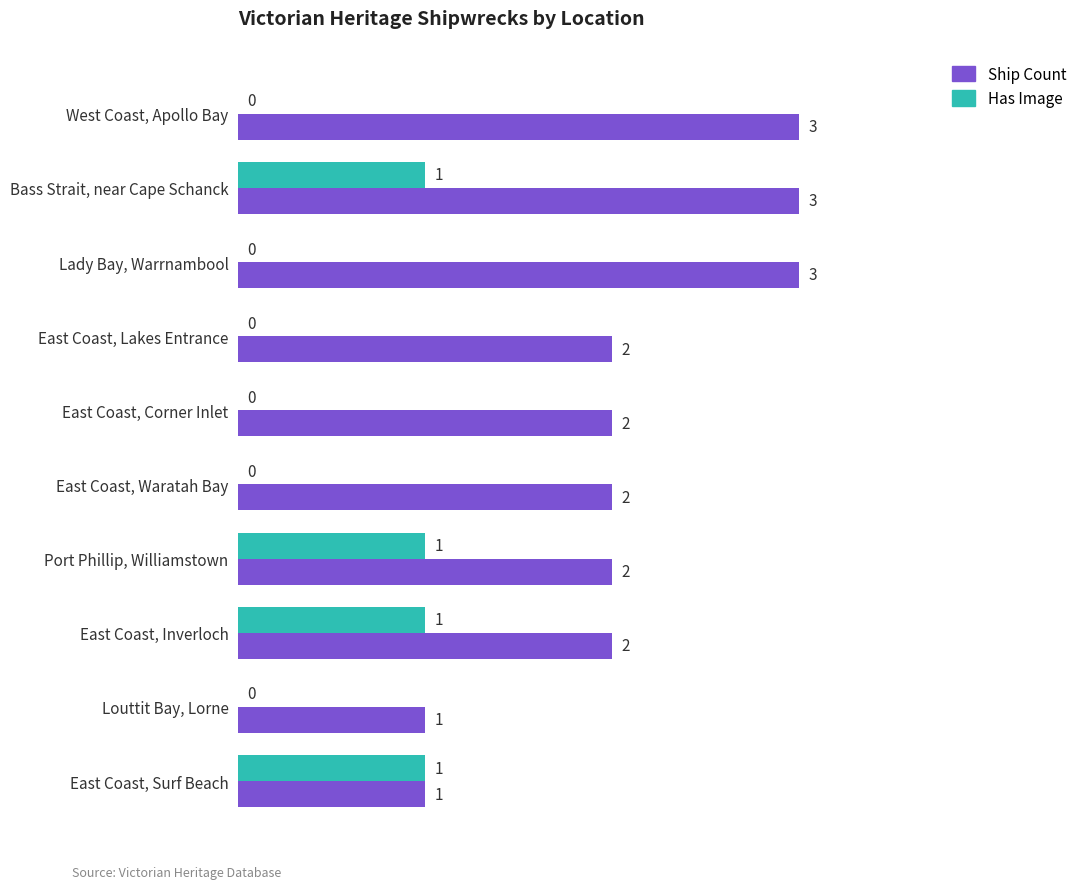

What is the sum of all Ship Count values?

21